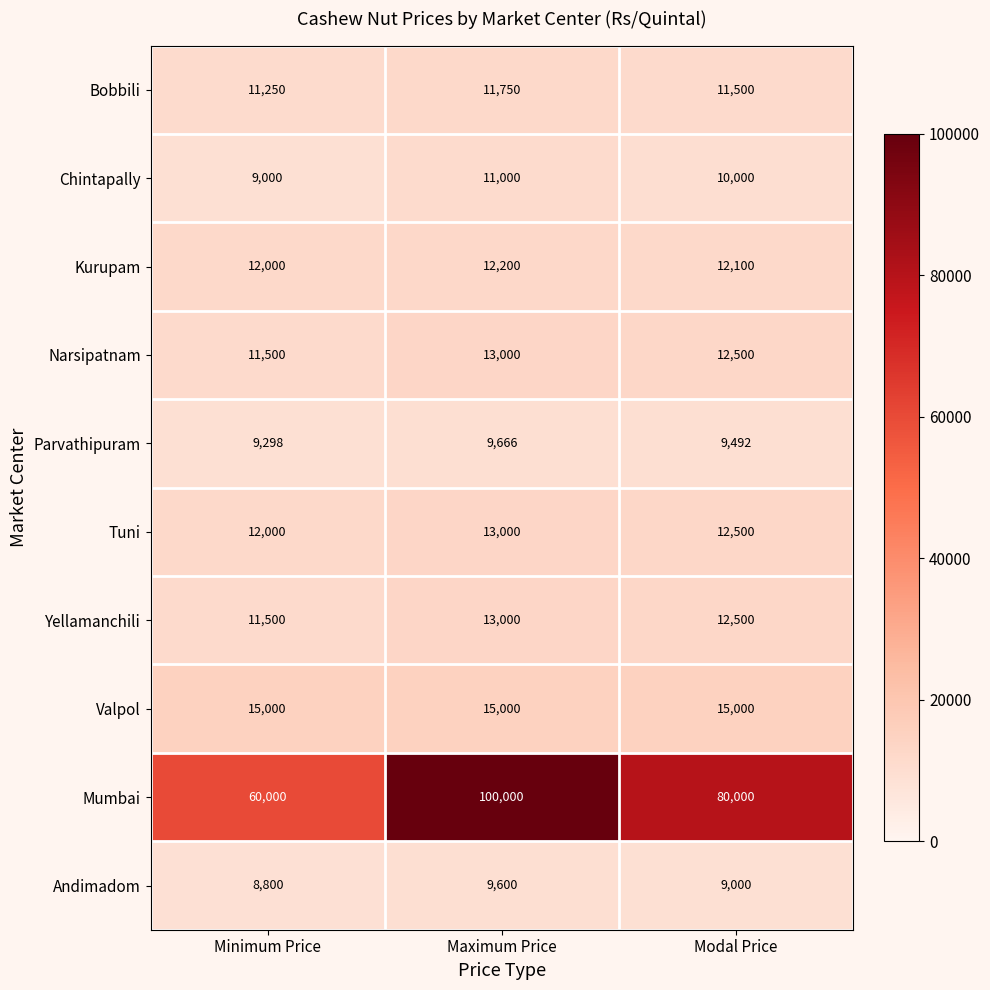

Which series has the largest total across all categories?

Mumbai